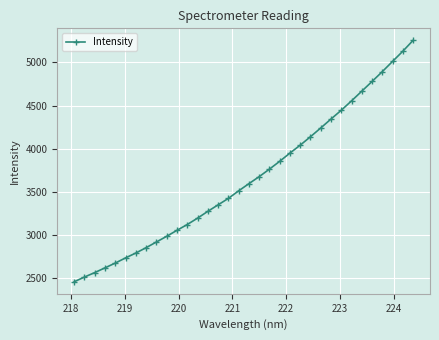

What is the value of the 24th point from the left?

4138.2